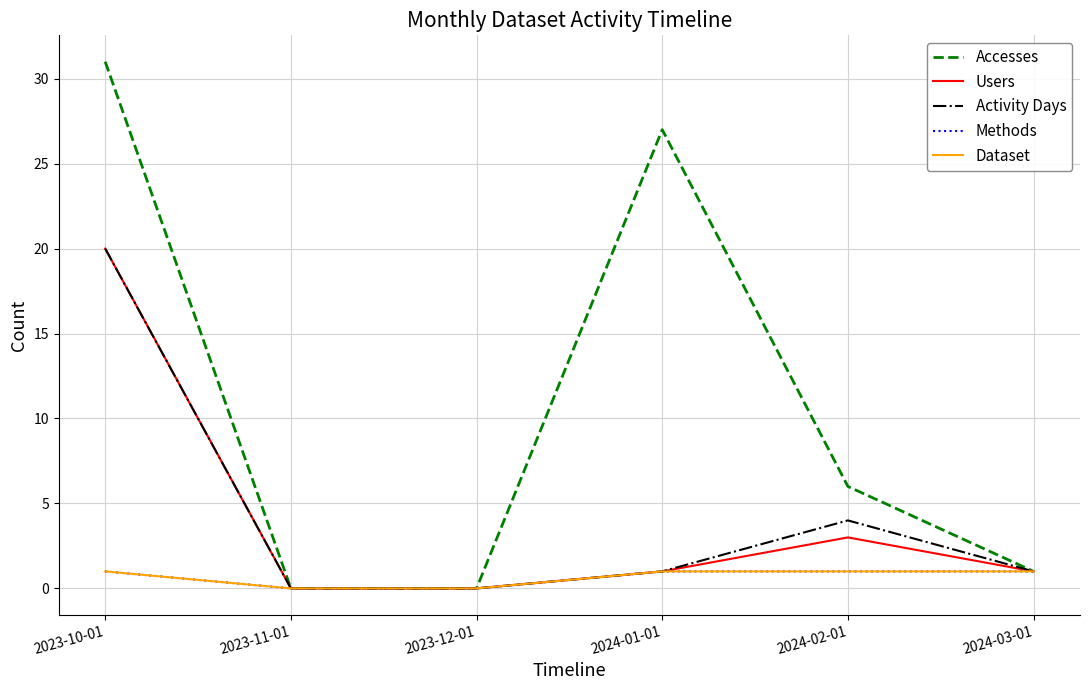

Between 2024-01-01 and 2024-02-01, which is larger?

2024-01-01